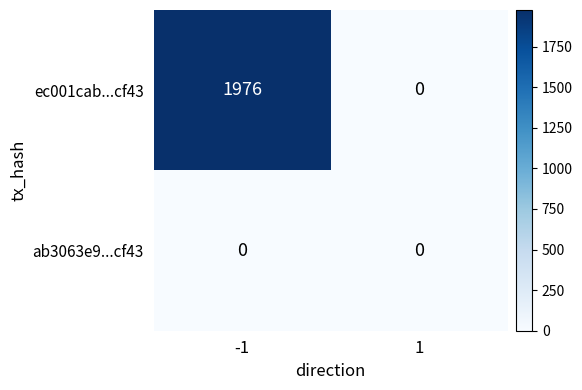

At which category is the sum across all series the highest?

-1